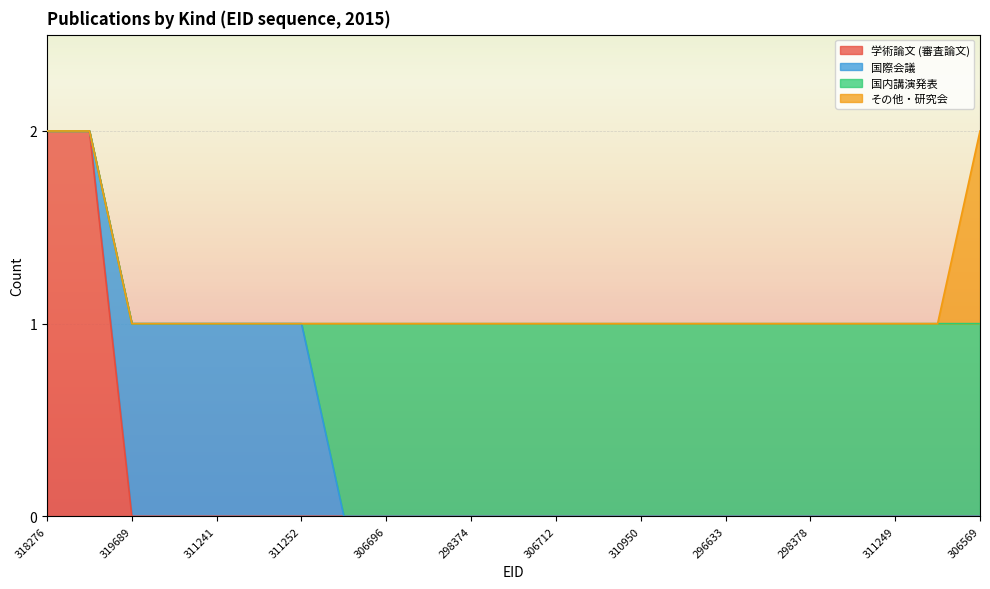

How many values in the 国内講演発表 series are below 1?

7